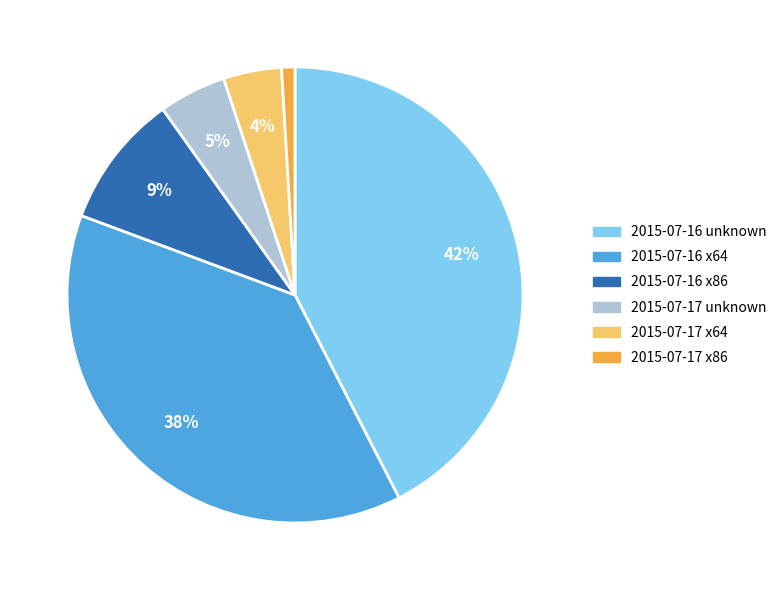

Which has a higher value, 2015-07-16 x86 or 2015-07-16 unknown?

2015-07-16 unknown